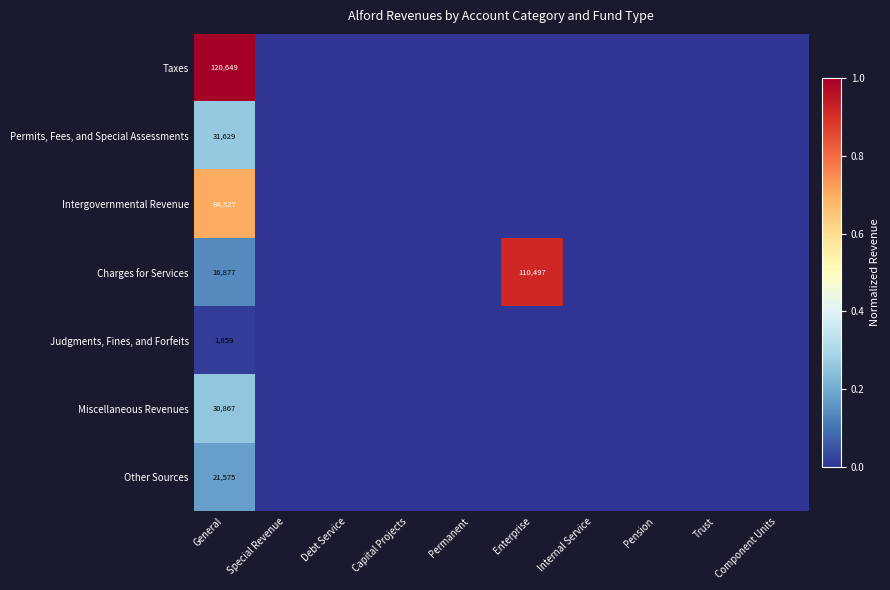

The Miscellaneous Revenues series shows 52338 at General. True or false?

False